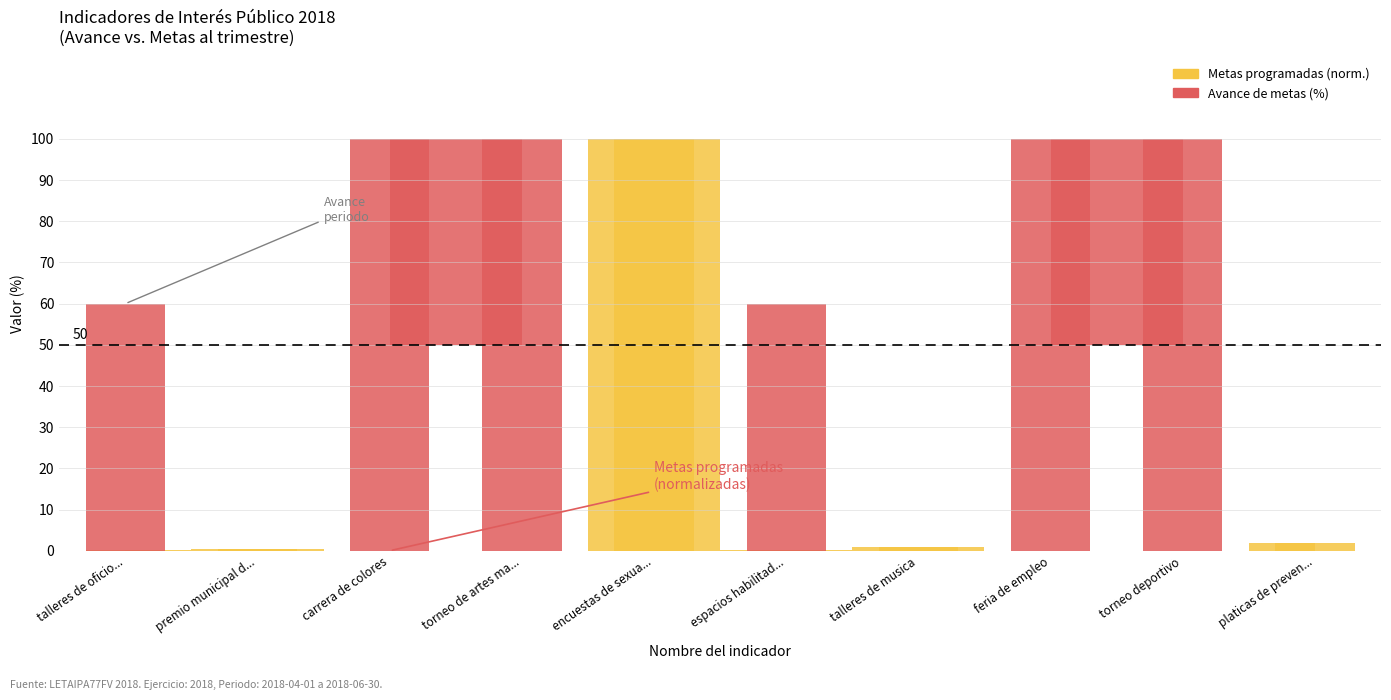

List the labels in order of Metas programadas (norm) value, smallest first.

carrera de colores, torneo de artes ma..., feria de empleo, torneo deportivo, espacios habilitad..., talleres de oficio..., premio municipal d..., talleres de musica, platicas de preven..., encuestas de sexua...